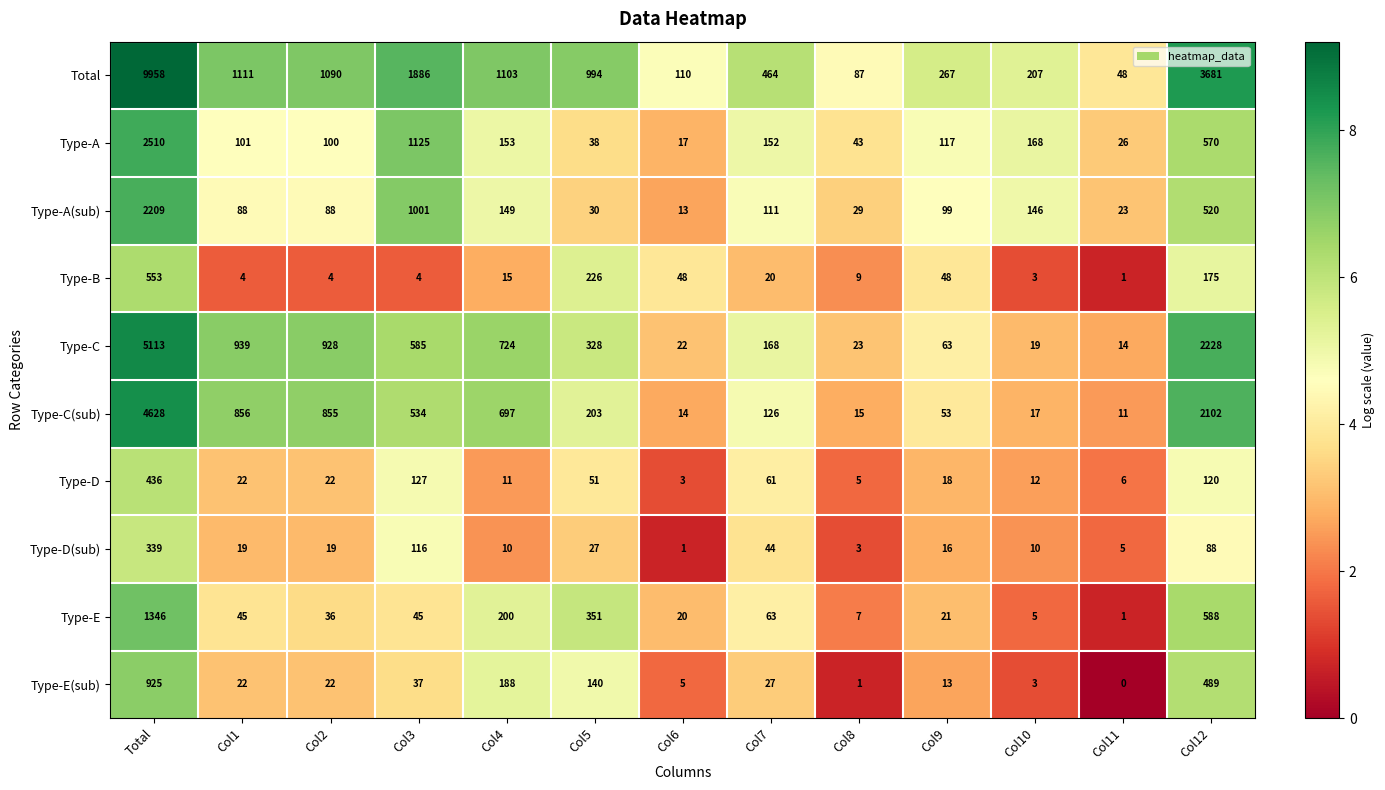

What is the difference between the Type-C(sub) values at Col1 and Col10?

839